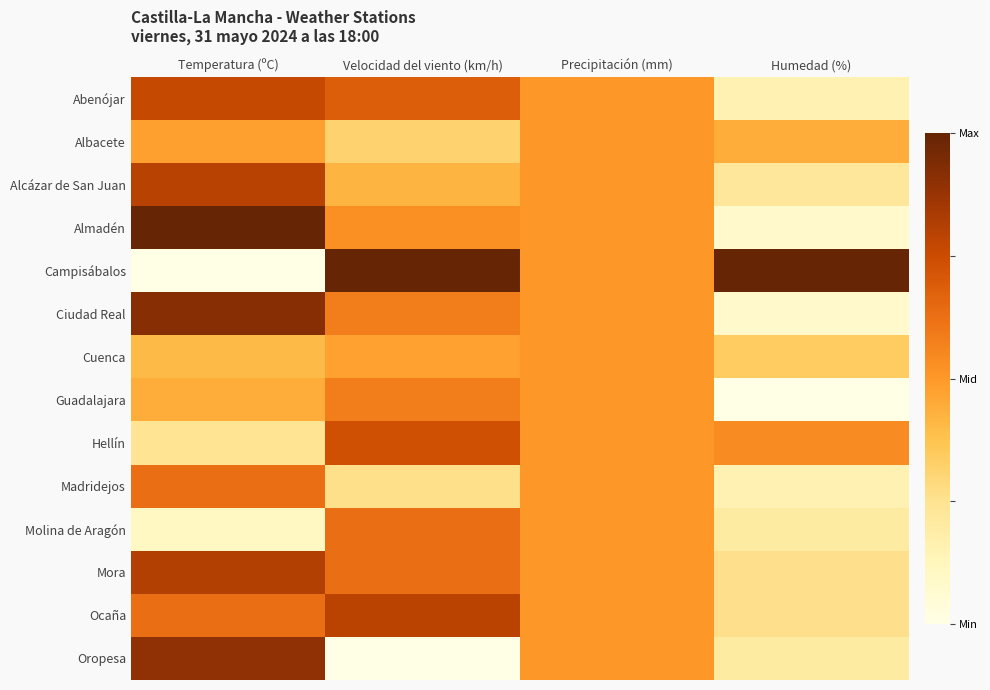

Reading right to left, list all the values displayed in this chart.

Abenójar: Humedad (%)=0.2	Precipitación (mm)=0.5	Velocidad del viento (km/h)=0.7	Temperatura (ºC)=0.8
Albacete: Humedad (%)=0.4	Precipitación (mm)=0.5	Velocidad del viento (km/h)=0.3	Temperatura (ºC)=0.5
Alcázar de San Juan: Humedad (%)=0.2	Precipitación (mm)=0.5	Velocidad del viento (km/h)=0.4	Temperatura (ºC)=0.8
Almadén: Humedad (%)=0.1	Precipitación (mm)=0.5	Velocidad del viento (km/h)=0.5	Temperatura (ºC)=1.0
Campisábalos: Humedad (%)=1.0	Precipitación (mm)=0.5	Velocidad del viento (km/h)=1.0	Temperatura (ºC)=0.0
Ciudad Real: Humedad (%)=0.1	Precipitación (mm)=0.5	Velocidad del viento (km/h)=0.6	Temperatura (ºC)=0.9
Cuenca: Humedad (%)=0.3	Precipitación (mm)=0.5	Velocidad del viento (km/h)=0.5	Temperatura (ºC)=0.4
Guadalajara: Humedad (%)=0.0	Precipitación (mm)=0.5	Velocidad del viento (km/h)=0.6	Temperatura (ºC)=0.4
Hellín: Humedad (%)=0.5	Precipitación (mm)=0.5	Velocidad del viento (km/h)=0.7	Temperatura (ºC)=0.2
Madridejos: Humedad (%)=0.2	Precipitación (mm)=0.5	Velocidad del viento (km/h)=0.3	Temperatura (ºC)=0.6
Molina de Aragón: Humedad (%)=0.2	Precipitación (mm)=0.5	Velocidad del viento (km/h)=0.6	Temperatura (ºC)=0.1
Mora: Humedad (%)=0.3	Precipitación (mm)=0.5	Velocidad del viento (km/h)=0.6	Temperatura (ºC)=0.8
Ocaña: Humedad (%)=0.3	Precipitación (mm)=0.5	Velocidad del viento (km/h)=0.8	Temperatura (ºC)=0.6
Oropesa: Humedad (%)=0.2	Precipitación (mm)=0.5	Velocidad del viento (km/h)=0.0	Temperatura (ºC)=0.9